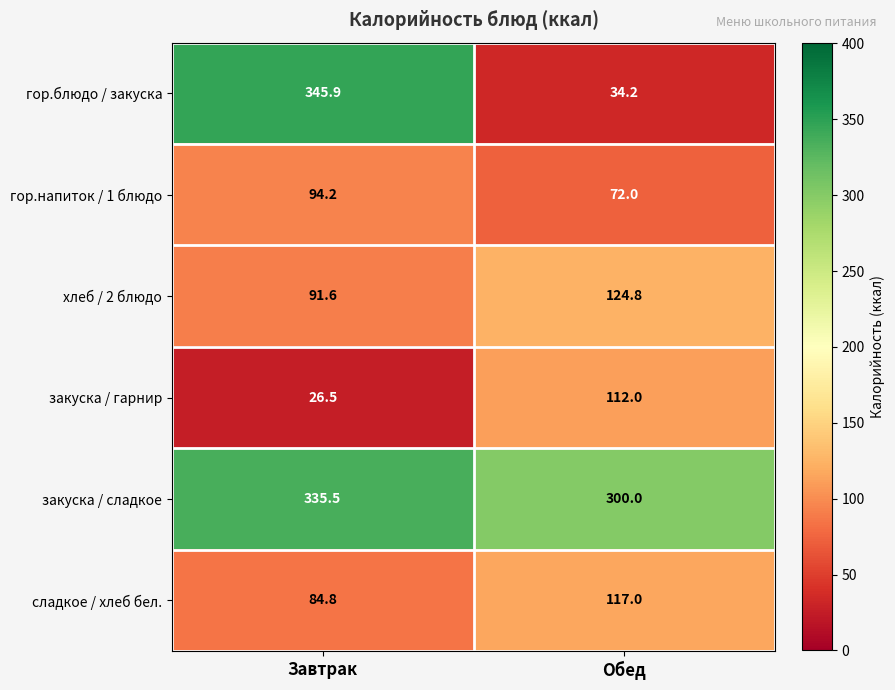

Rank the series at Обед from highest to lowest value.

закуска / сладкое, хлеб / 2 блюдо, сладкое / хлеб бел., закуска / гарнир, гор.напиток / 1 блюдо, гор.блюдо / закуска